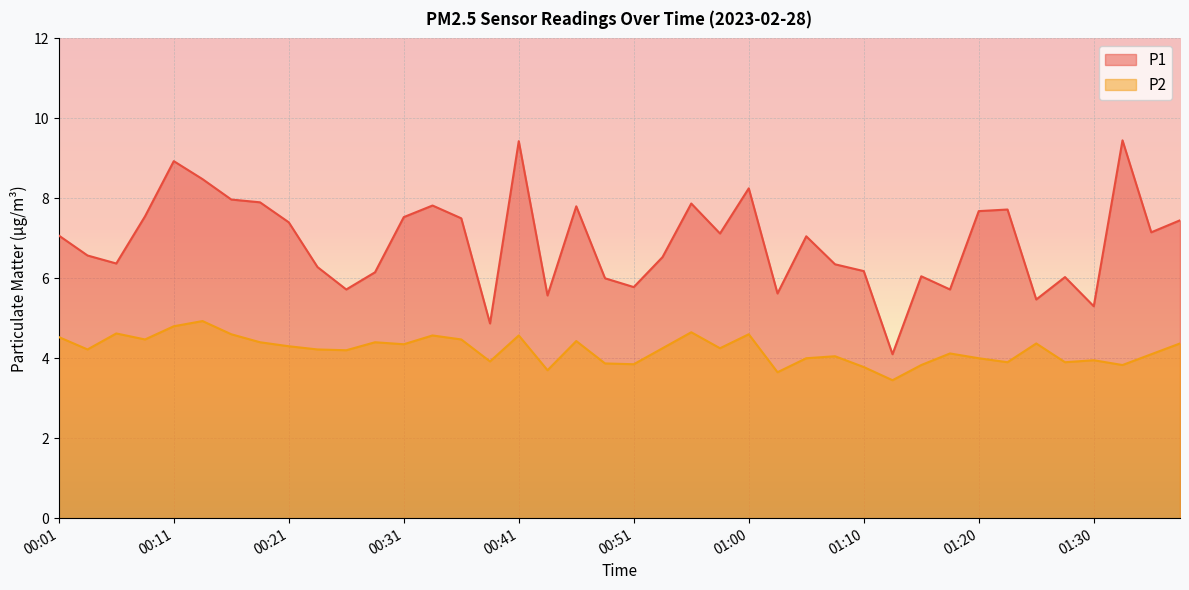

Is it true that P1 equals 7.1 at 00:58?

True